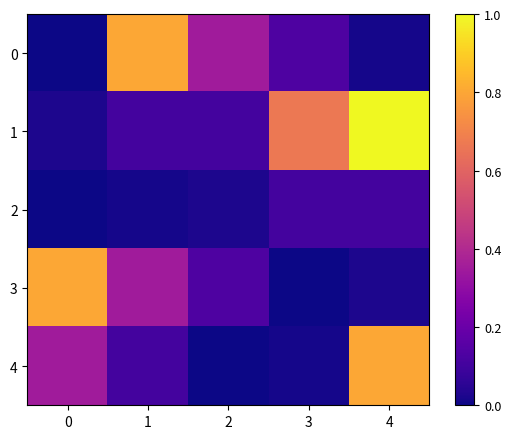

Reading right to left, list all the values displayed in this chart.

0: 4=0.0	3=0.1	2=0.3	1=0.8	0=0.0
1: 4=1.0	3=0.7	2=0.1	1=0.1	0=0.0
2: 4=0.1	3=0.1	2=0.0	1=0.0	0=0.0
3: 4=0.0	3=0.0	2=0.1	1=0.3	0=0.8
4: 4=0.8	3=0.0	2=0.0	1=0.1	0=0.3